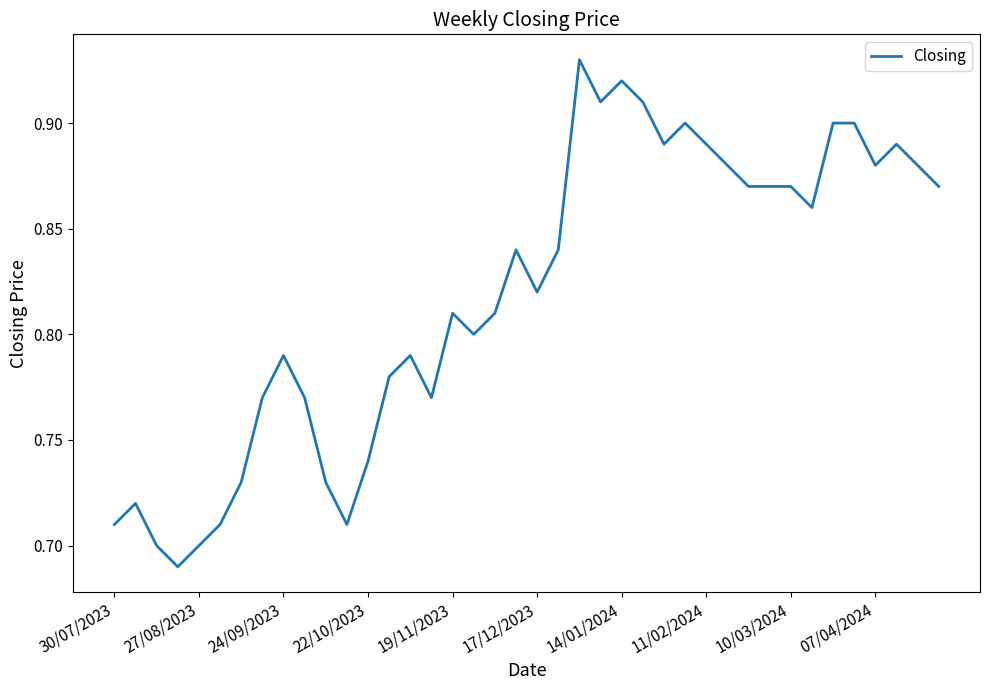

What is the difference between the second highest and minimum values?

0.2